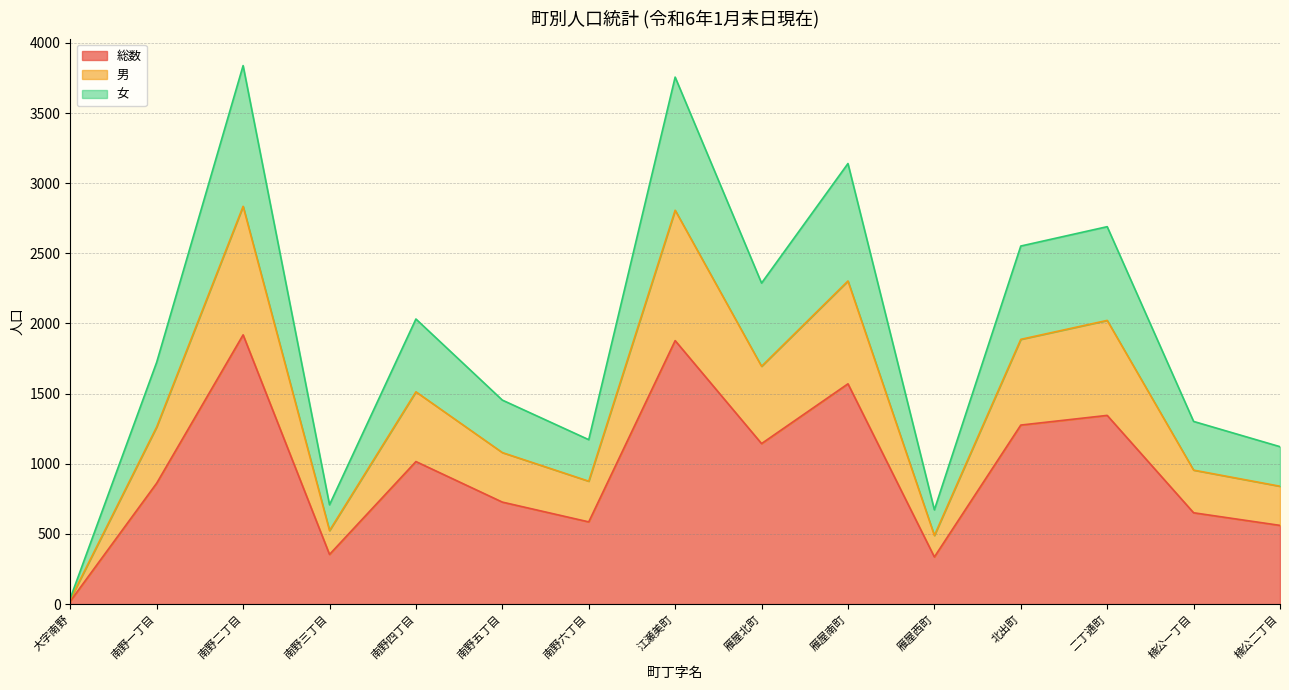

True or false: 男 and 女 intersect in this chart.

False